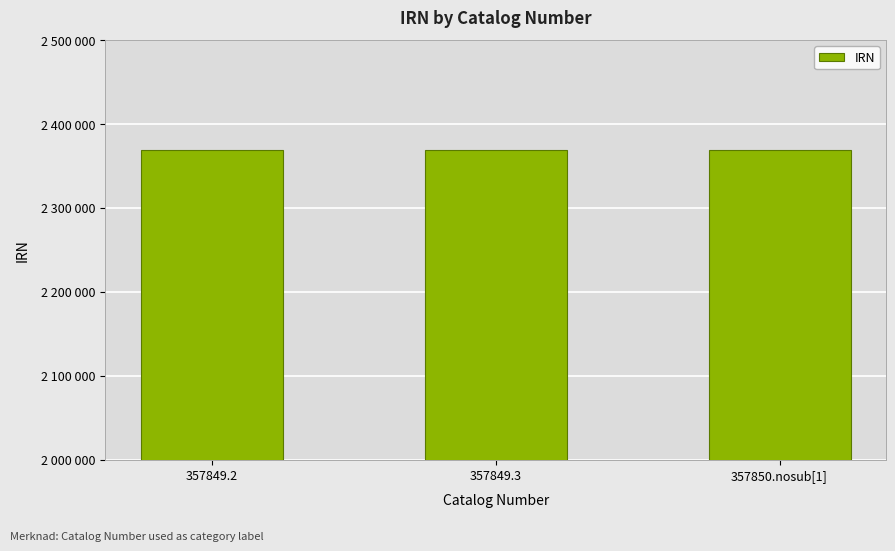

Does the chart contain any negative values?

No